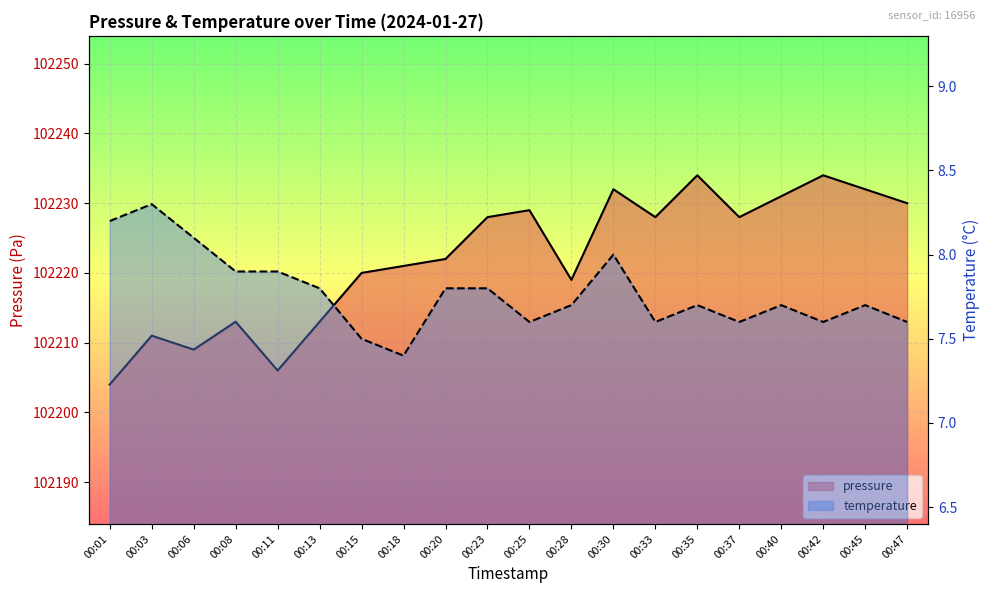

True or false: pressure has more than 2 interior local peaks.

True